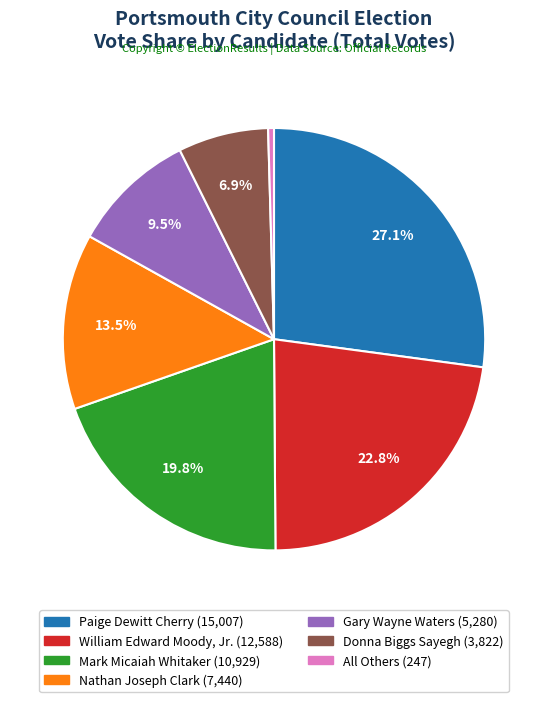

Do Nathan Joseph Clark and Gary Wayne Waters together represent more than half of the pie?

No